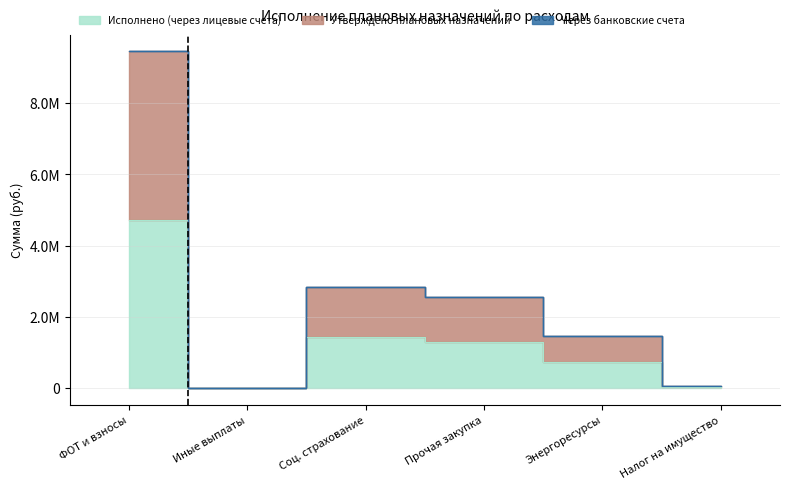

What is the total value across all series at Прочая закупка товаров, работ и услуг?

2558117.7